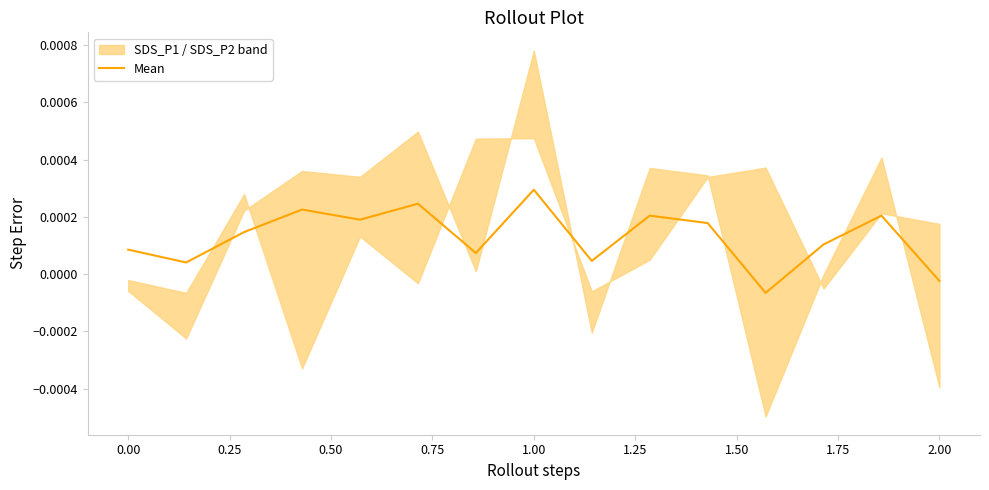

Does the chart have visible grid lines?

No